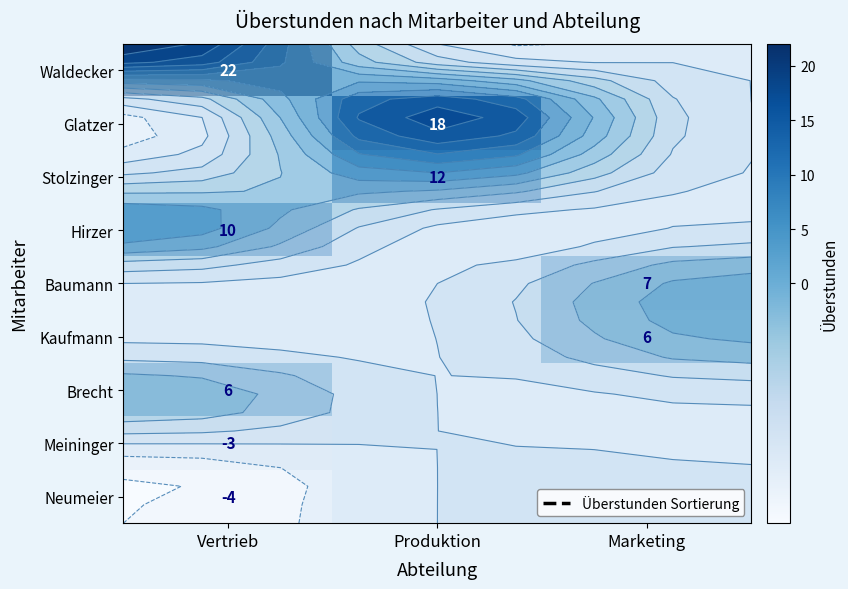

True or false: Stolzinger has a value of 12.0 at Produktion.

True